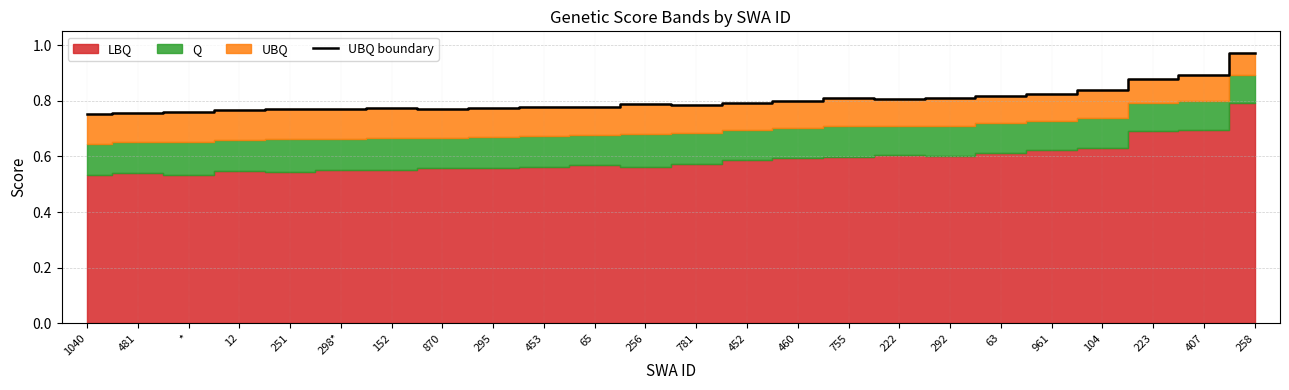

The UBQ boundary series shows 0.2 at 295. True or false?

False